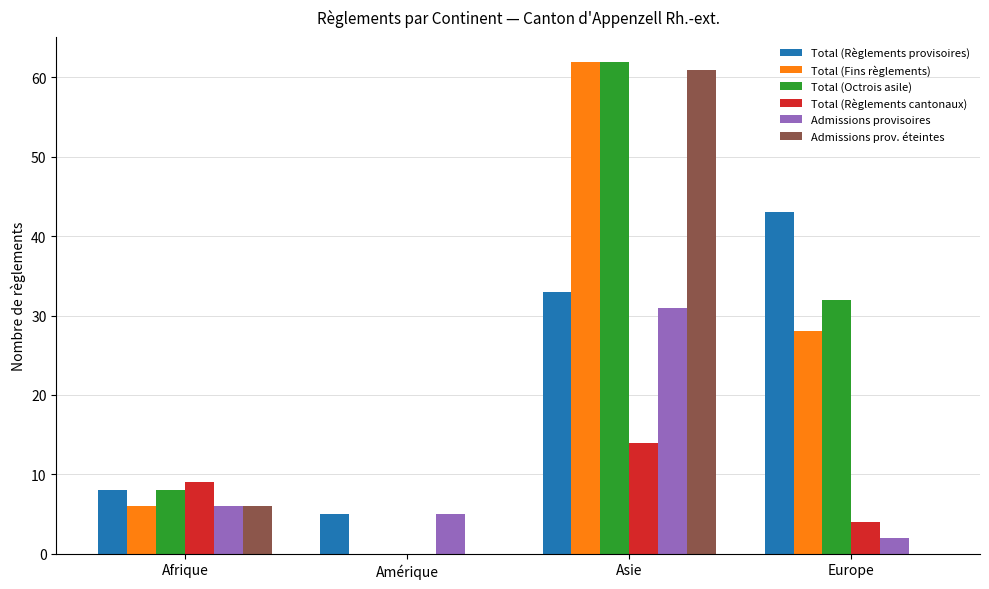

What is the difference between the Total (Règlements provisoires) values at Amérique and Asie?

28